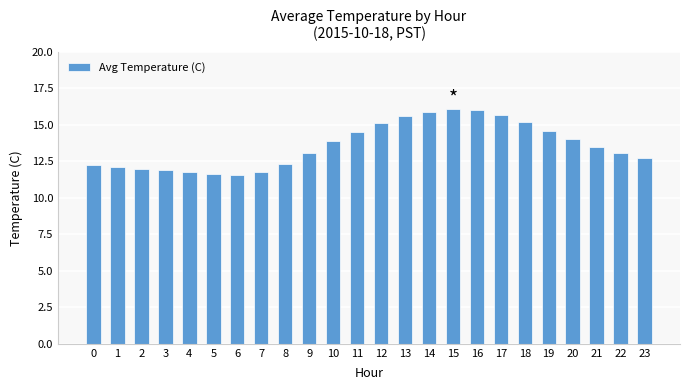

What is the difference between the maximum and minimum values?

4.6